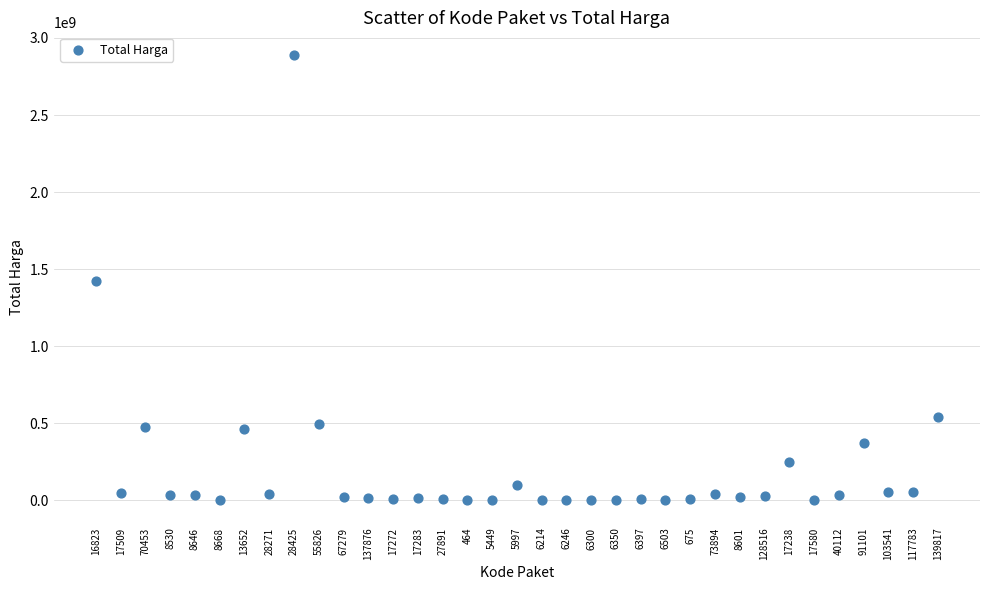

What is the range of Y values (max minus min)?

2892044000